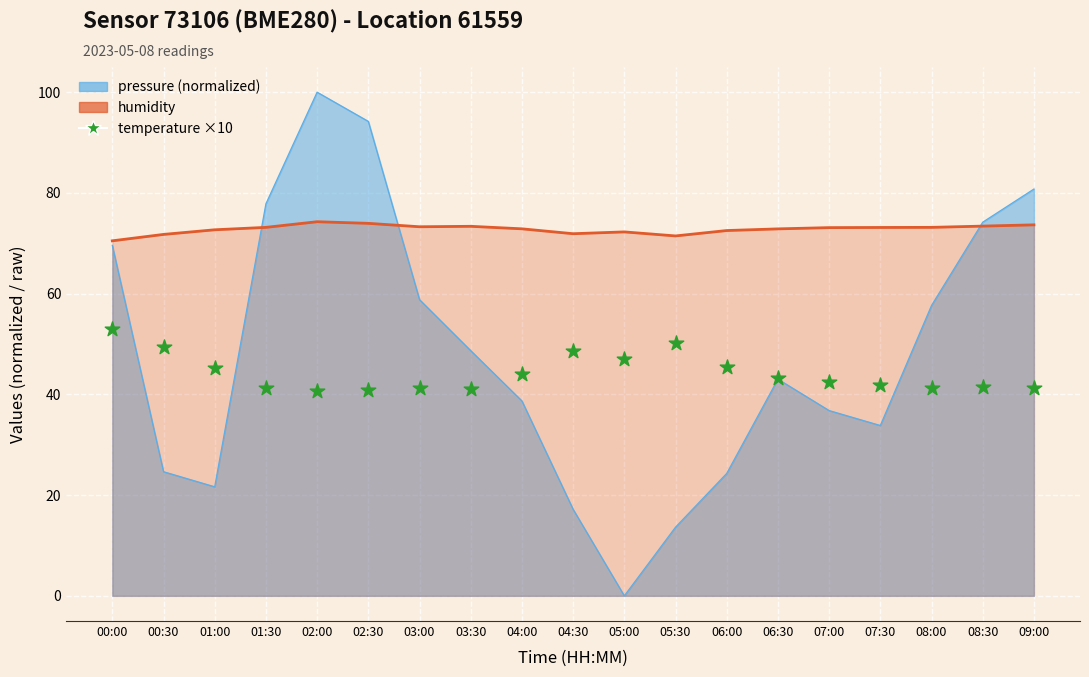

Which series has the largest total across all categories?

humidity